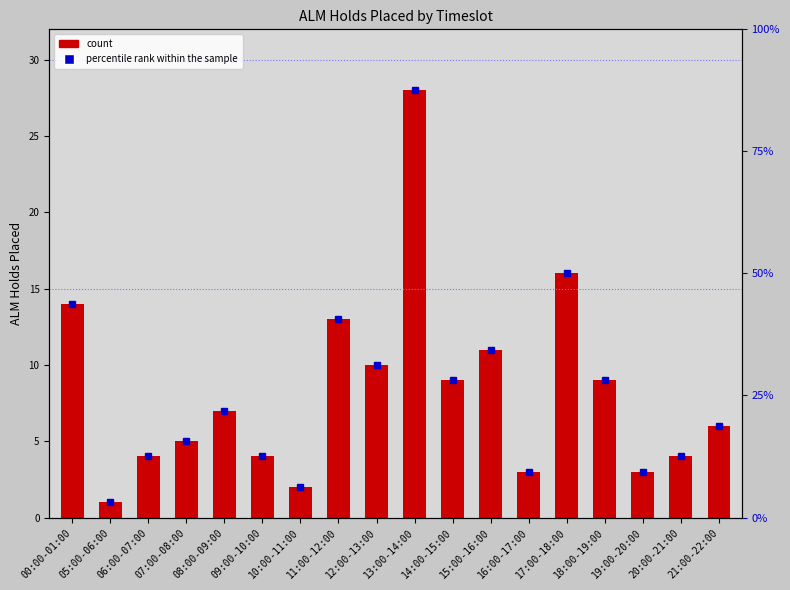

What is the smallest value displayed?

1